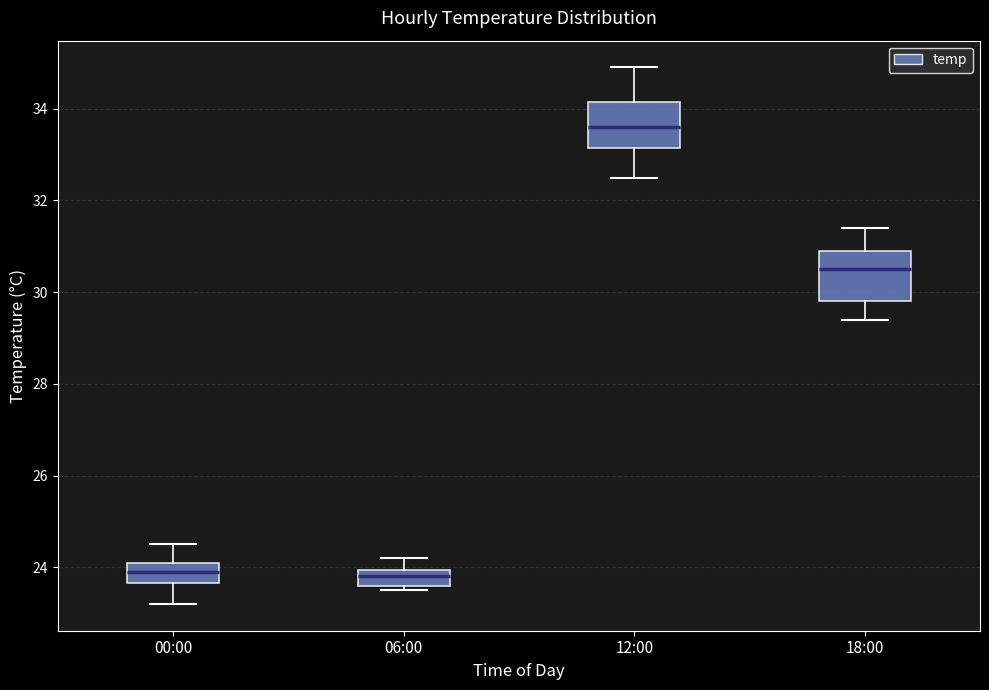

Where is the lower edge of the box for 06:00 on the y-axis? The values are not printed on the chart, so give them approximately, as read against the axis.

23.6